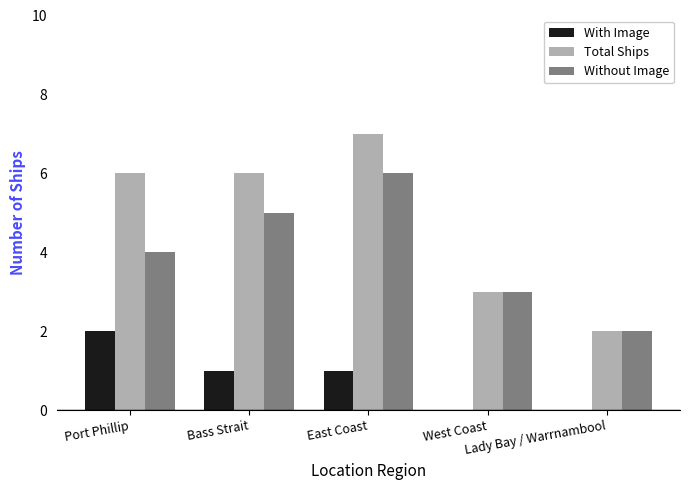

What is the maximum value shown in the chart?

7